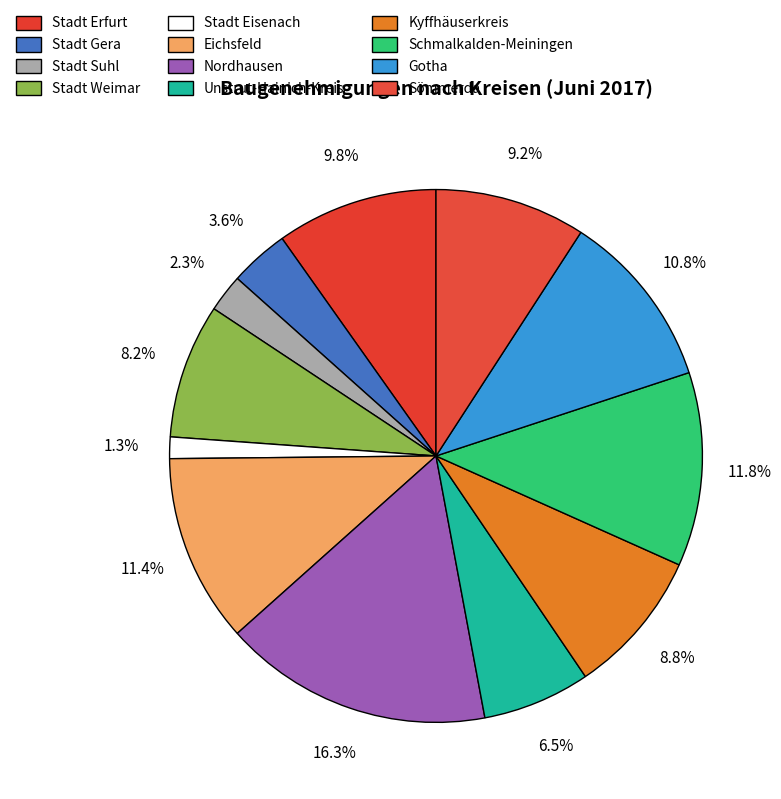

Does Stadt Eisenach account for over 50% of the chart?

No